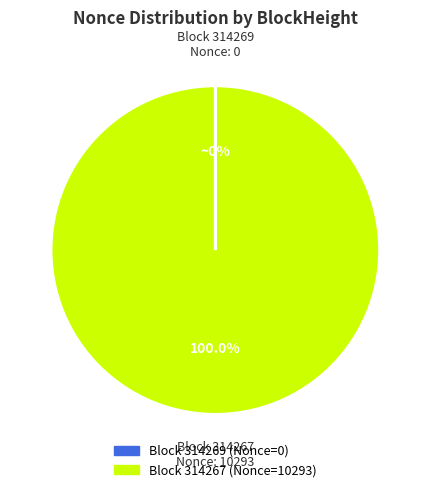

Is there any slice that represents more than half of the pie?

Yes